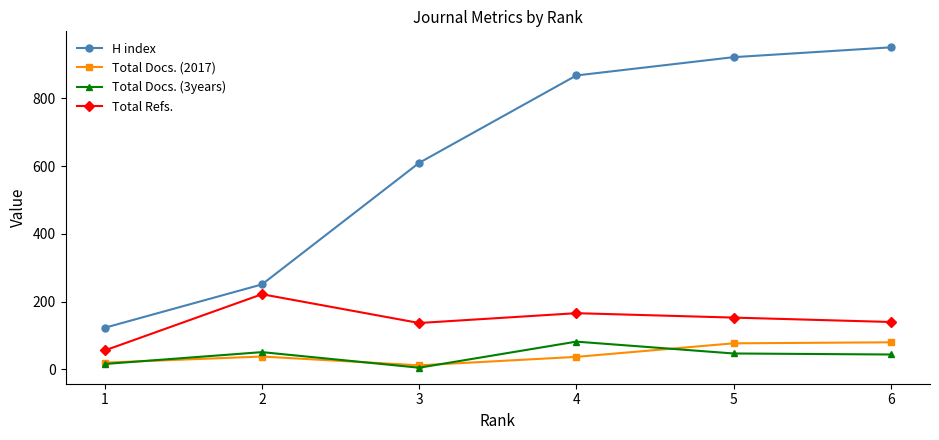

What is the value of the Total Docs. (2017) point at the 2nd from the left?

38